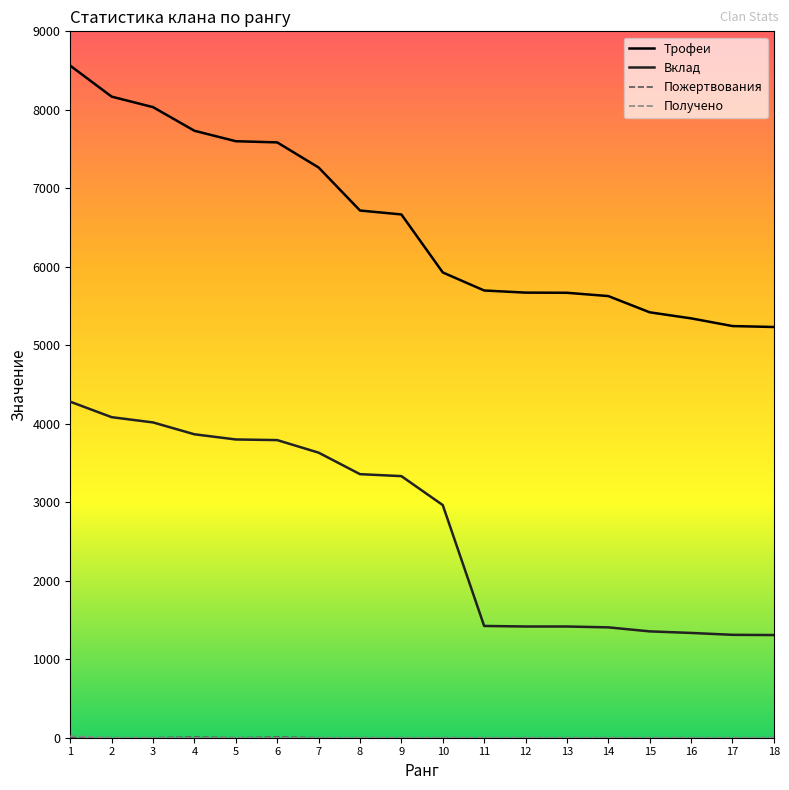

Count the number of categories in the chart.

18